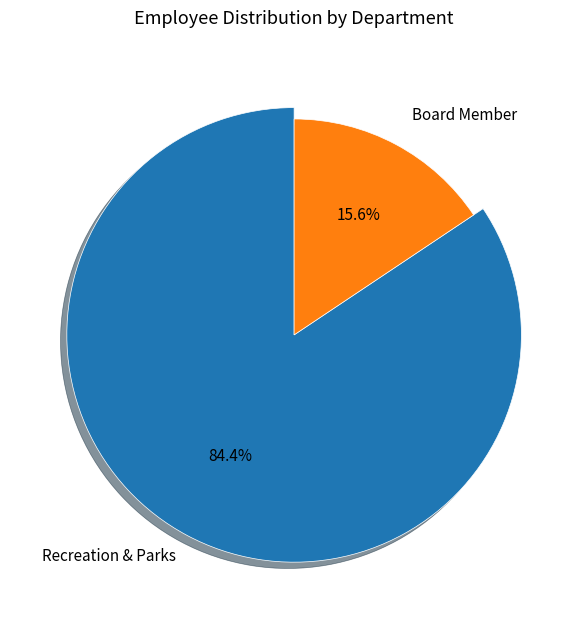

To the nearest percent, what is the average slice percentage?

50%